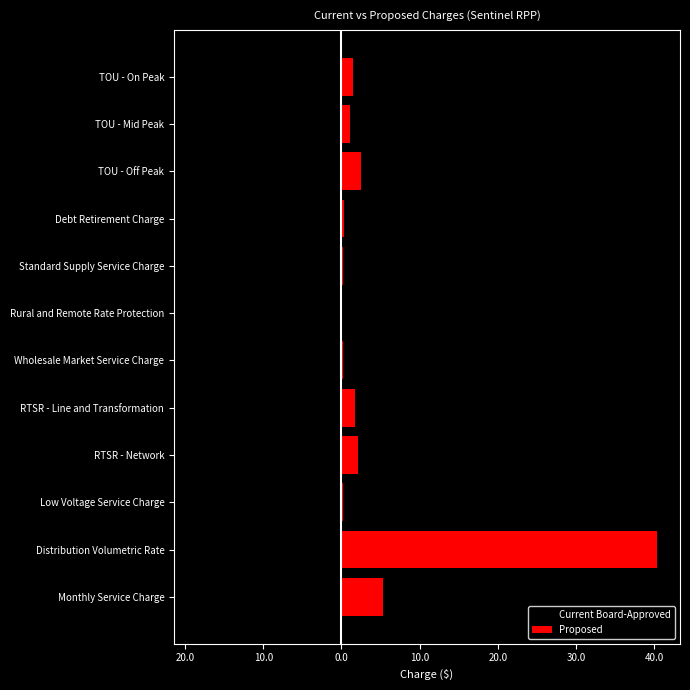

What is the difference between the maximum and minimum values in the Current Board-Approved series?

18.4